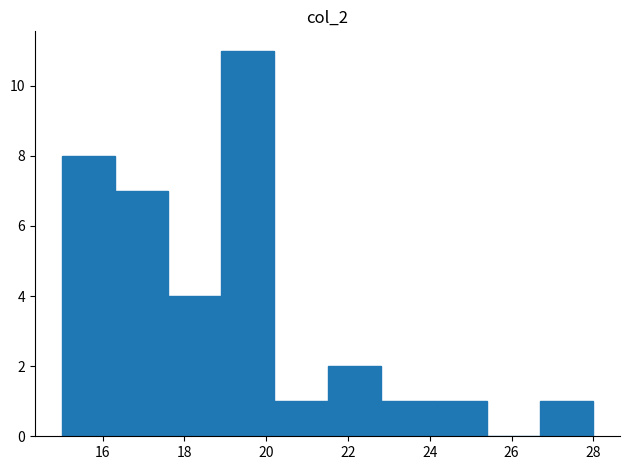

Reading left to right, list every bar in this chart as the range it spans on the x-axis followed by its height. Neither the bar edges nor the heights are printed on the chart, so give them approximately, as read against the axes.

15.0 to 16.3: 8
16.3 to 17.6: 7
17.6 to 18.9: 4
18.9 to 20.2: 11
20.2 to 21.5: 1
21.5 to 22.8: 2
22.8 to 24.1: 1
24.1 to 25.4: 1
25.4 to 26.7: 0
26.7 to 28.0: 1